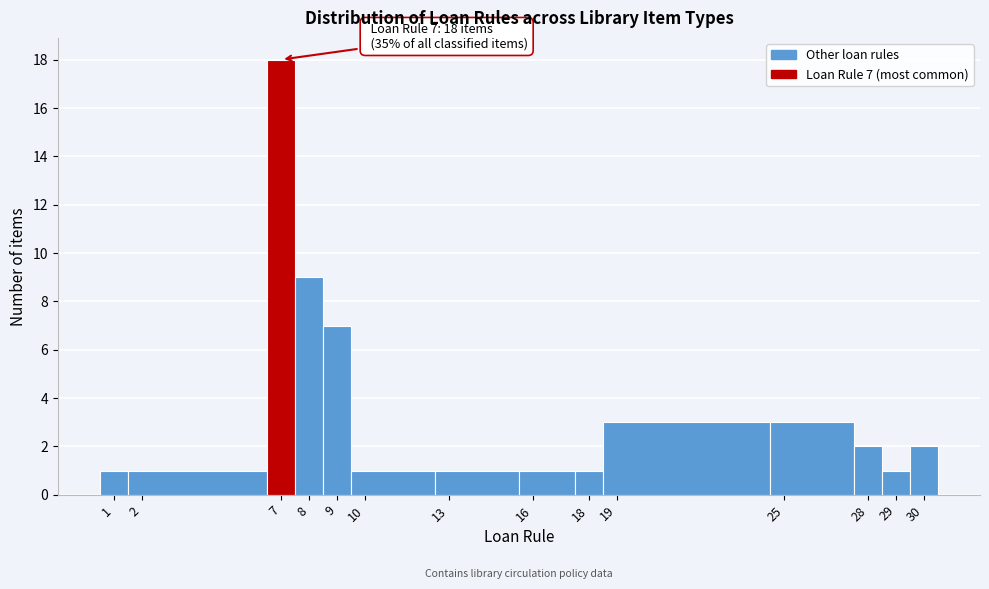

Over which range of the x-axis is the bar tallest?

6.5 to 7.5